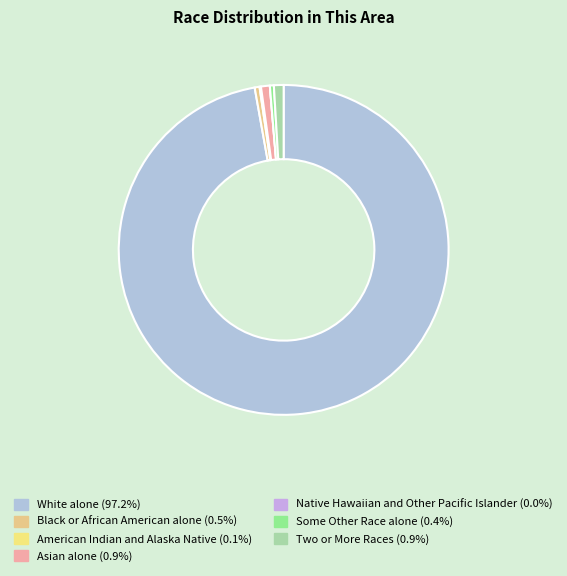

Combined, do Asian alone and Some Other Race alone account for over 50%?

No